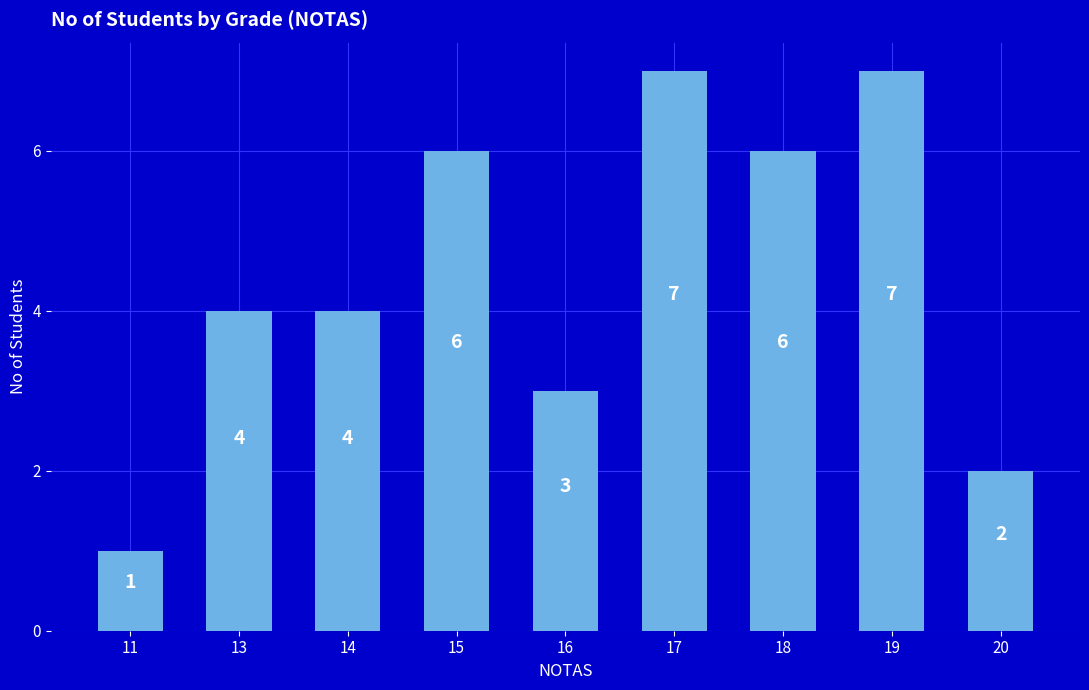

What is the ratio of the value at 18 to the value at 16?

2.0